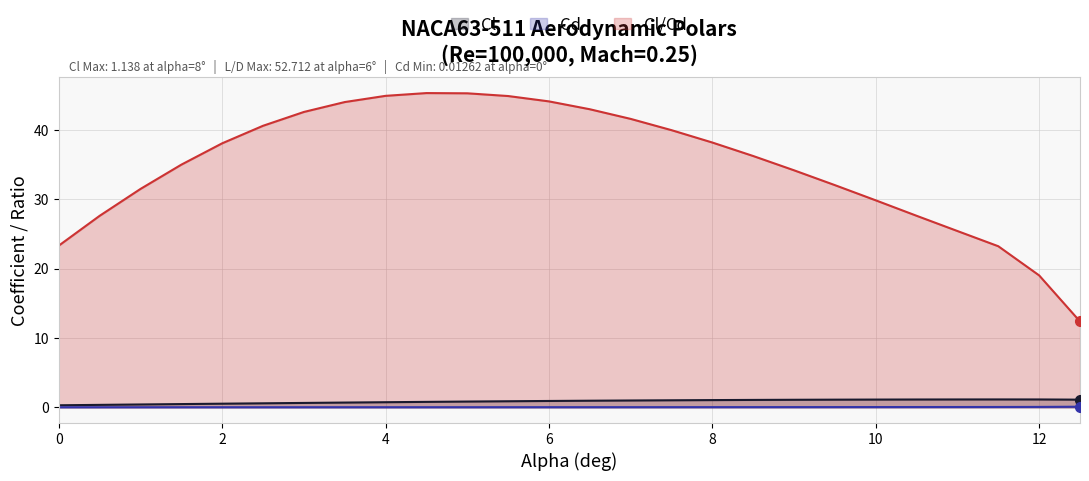

How many lines are shown in the chart?

3